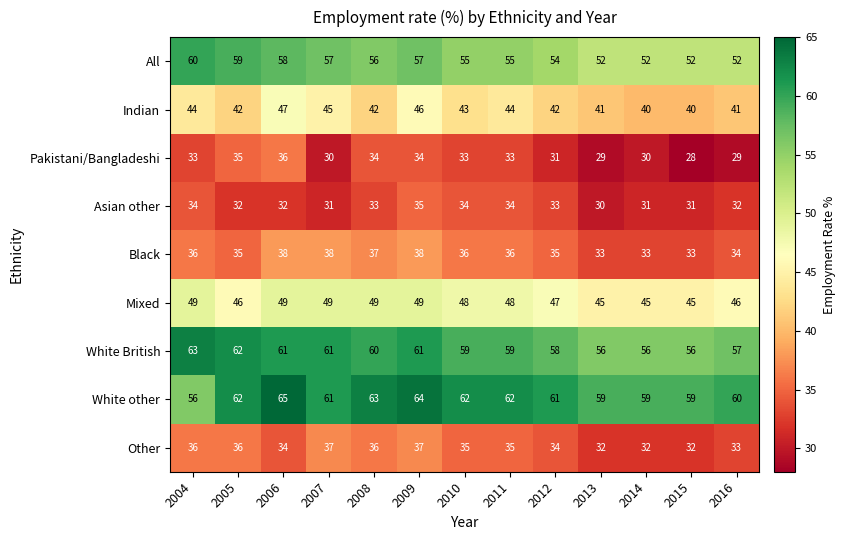

What is the minimum value shown in the chart?

28